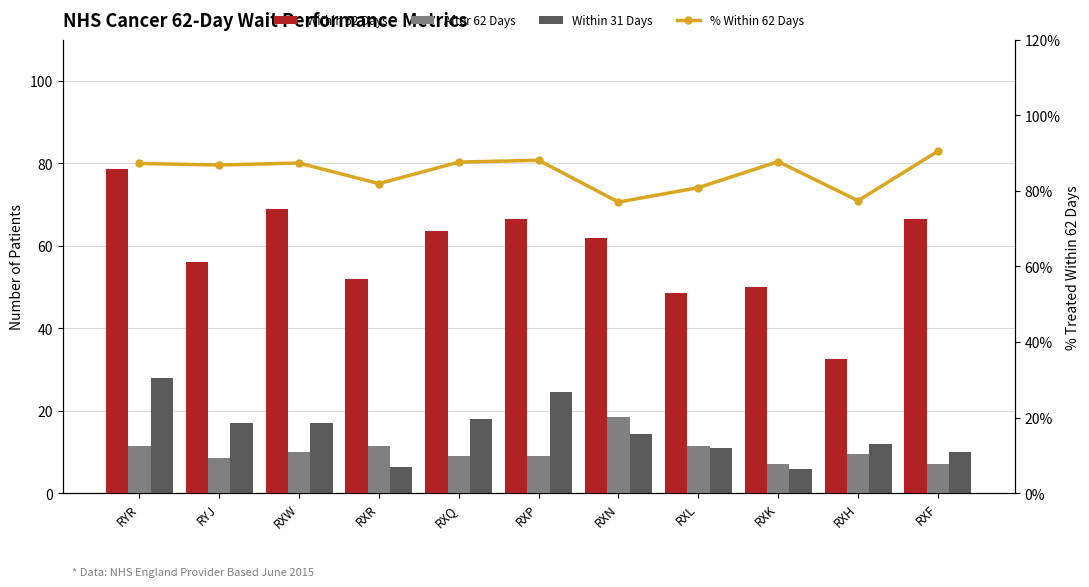

The Within 31 Days series shows 18.0 at RXQ. True or false?

True